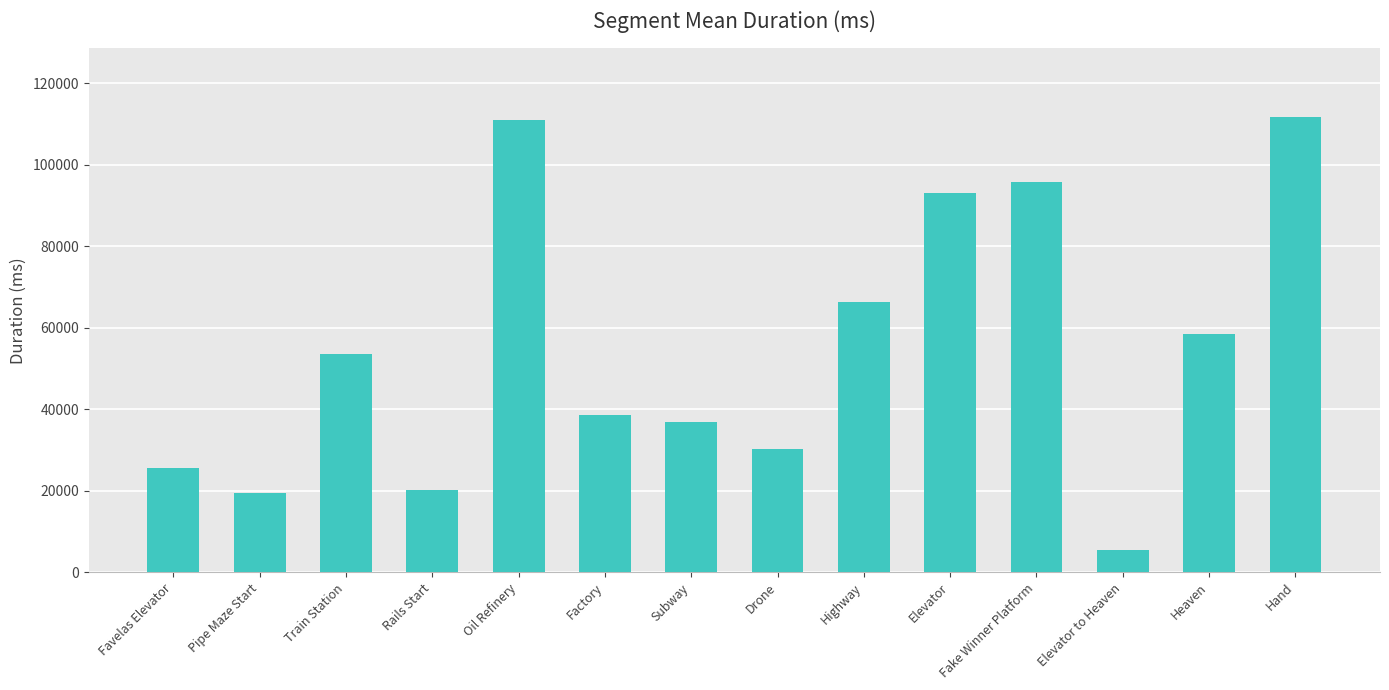

Are the bars grouped side by side (vs. stacked)?

No